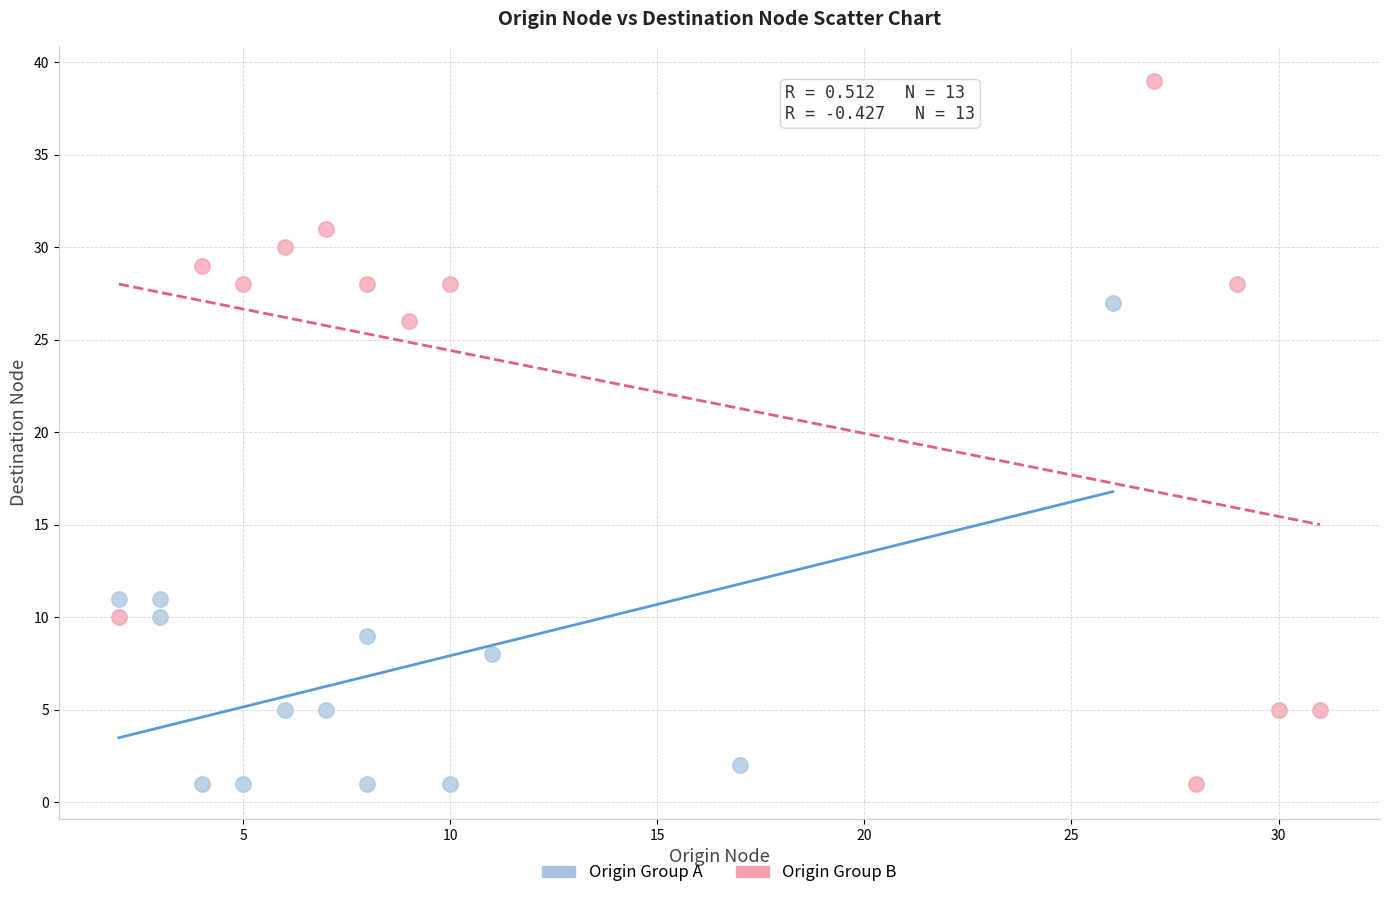

Which series reaches the maximum Y coordinate?

Origin Group B